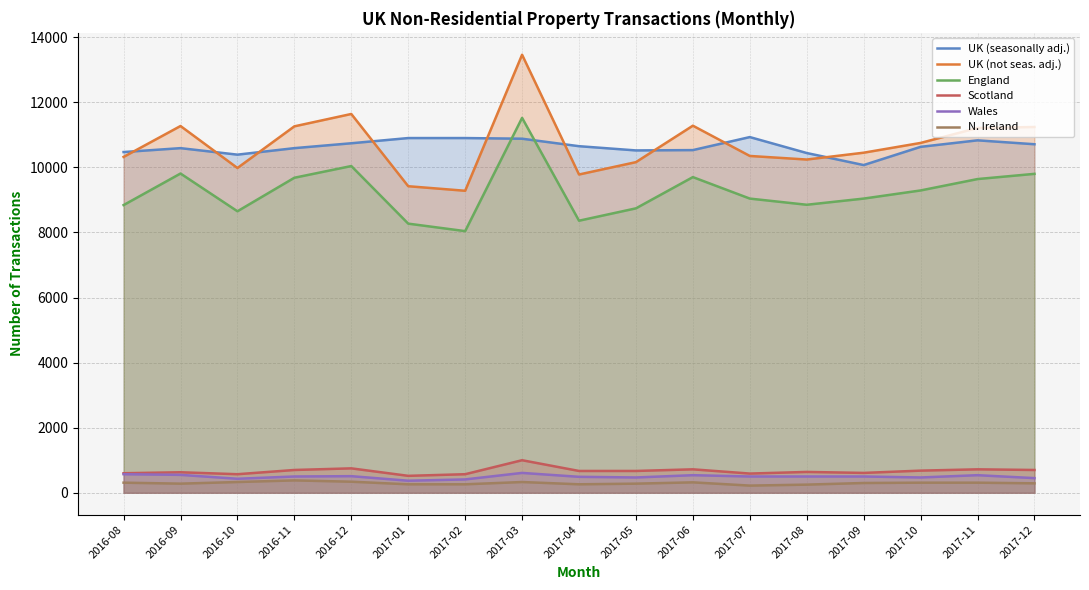

How many categories are shown in the chart?

17